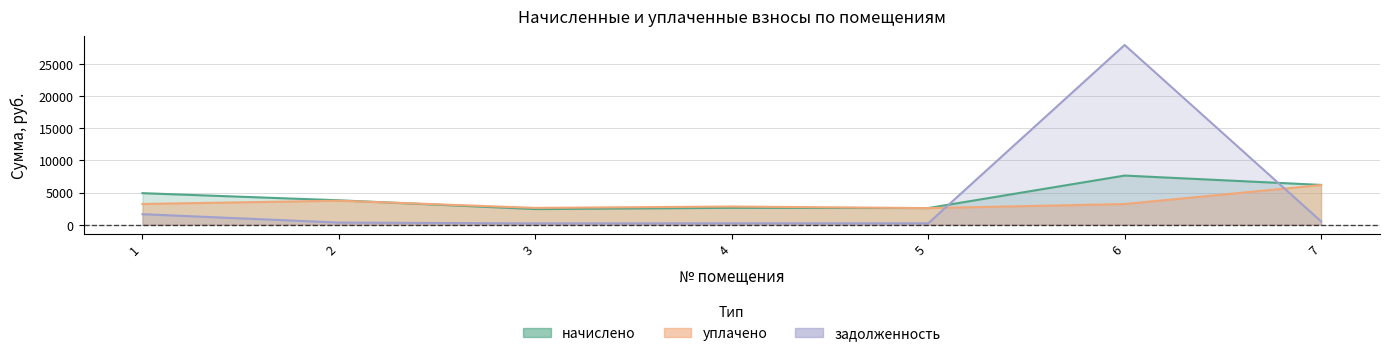

Does the chart have visible grid lines?

Yes